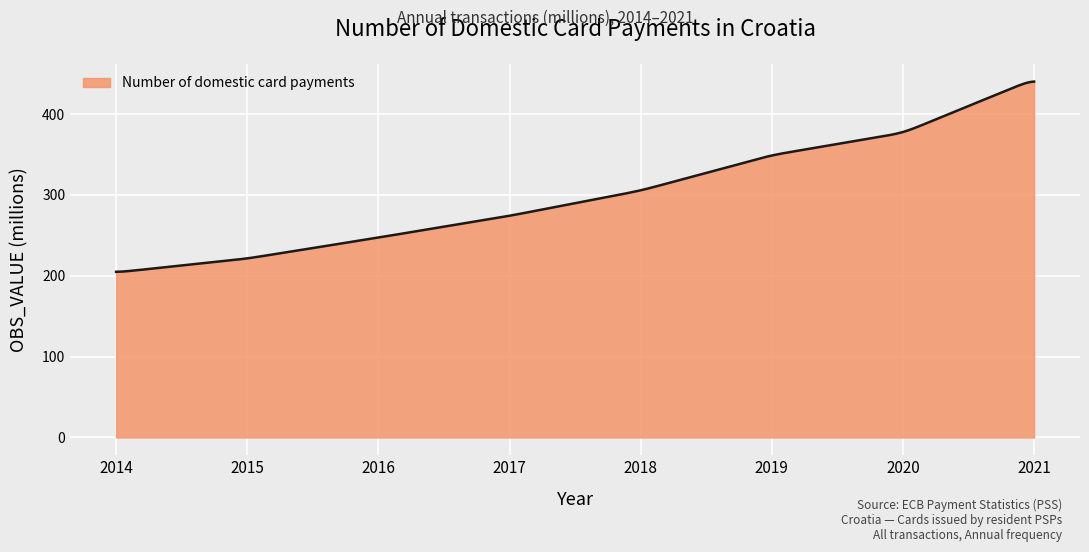

What is the smallest value displayed?

204.9